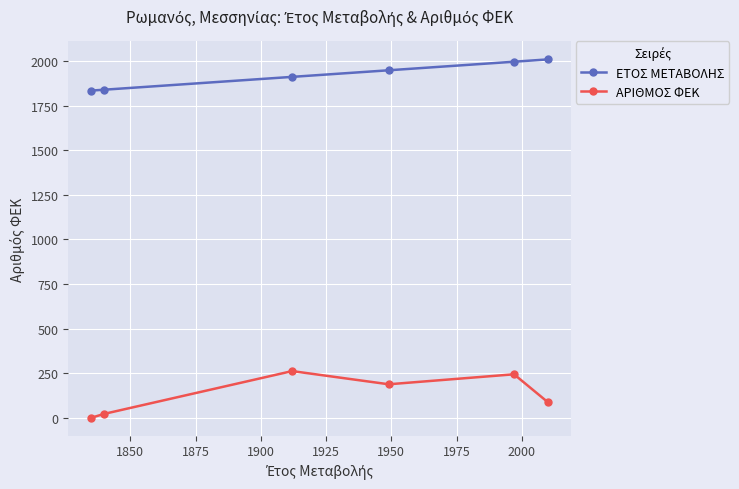

True or false: ΑΡΙΘΜΟΣ ΦΕΚ has more than 2 interior local peaks.

False